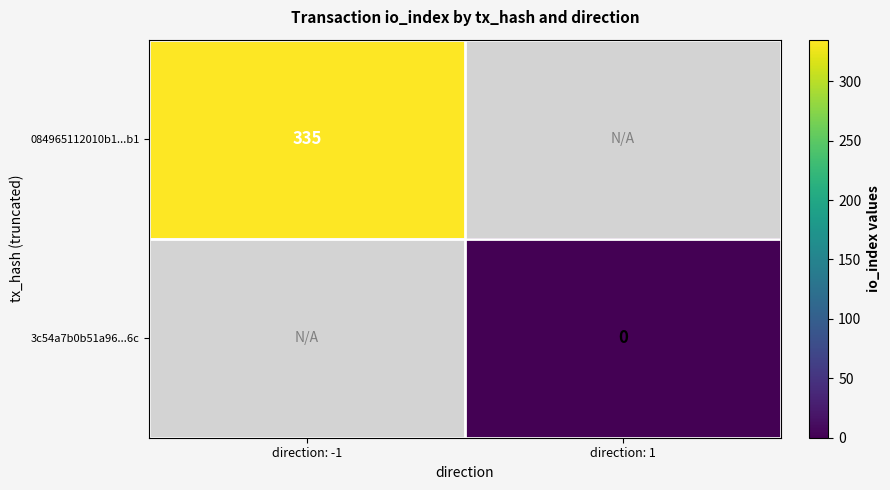

Is the value of 3c54a7b0b51a96...6c at direction: 1 greater than the value of 084965112010b1...b1 at direction: -1?

No